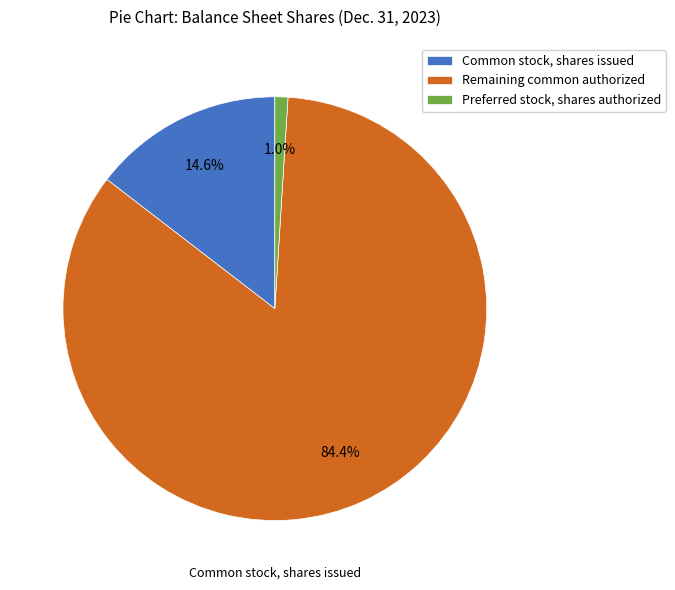

Which category has the biggest portion of the pie?

Remaining common authorized